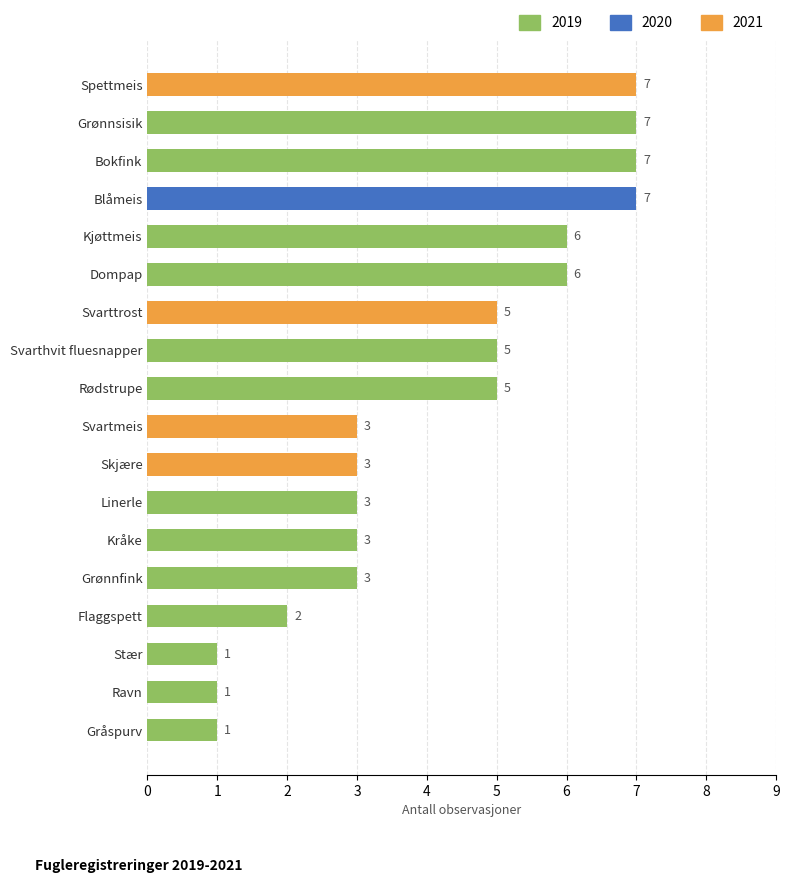

How many values are between 3 and 6?

10